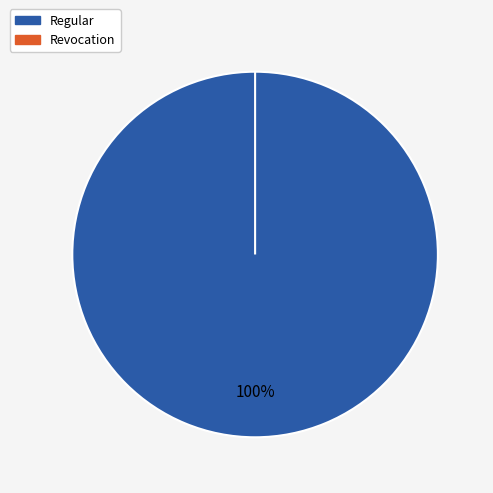

Rank the categories by value from lowest to highest.

Revocation, Regular